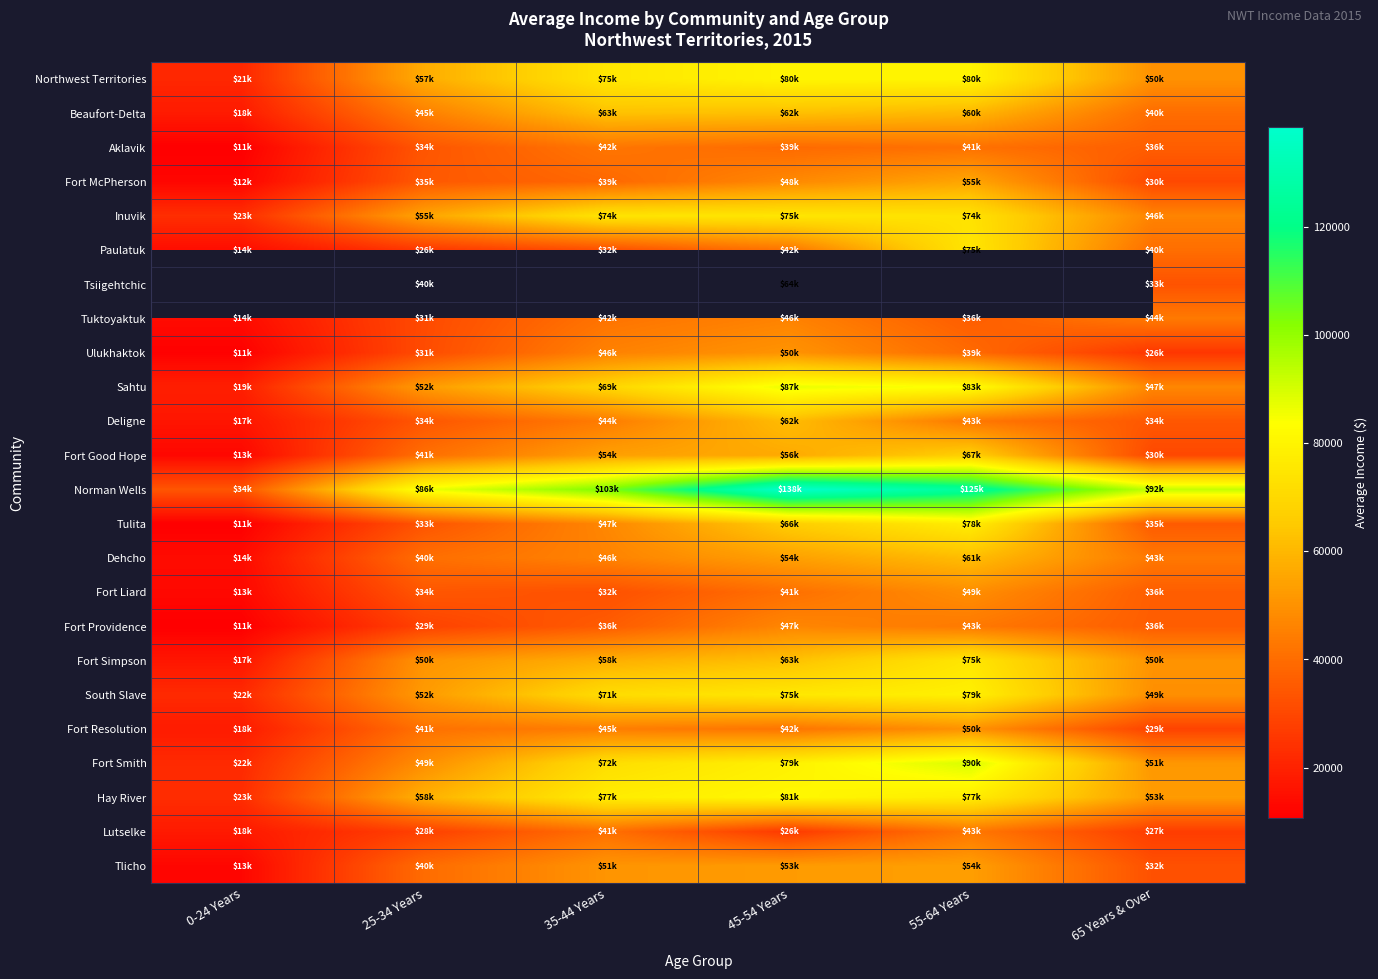

True or false: Fort McPherson has a value of 30300.0 at 65 Years & Over.

True